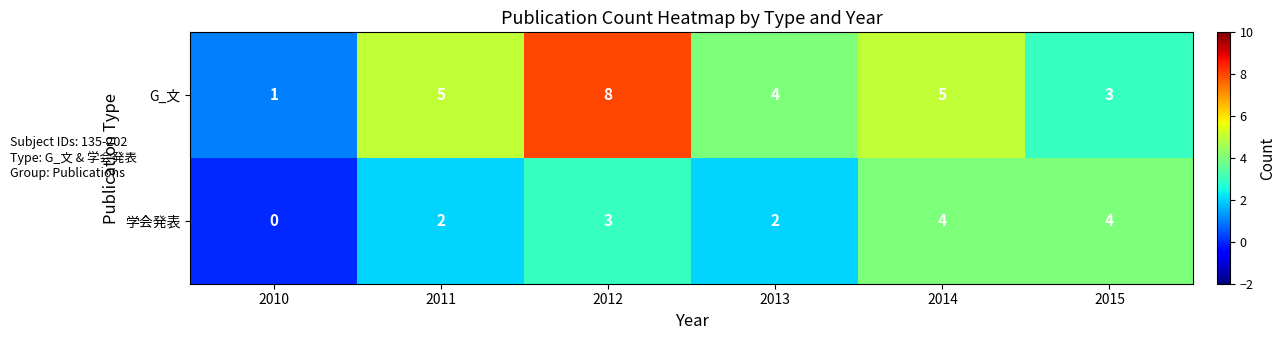

Which series has the widest spread of values?

G_文